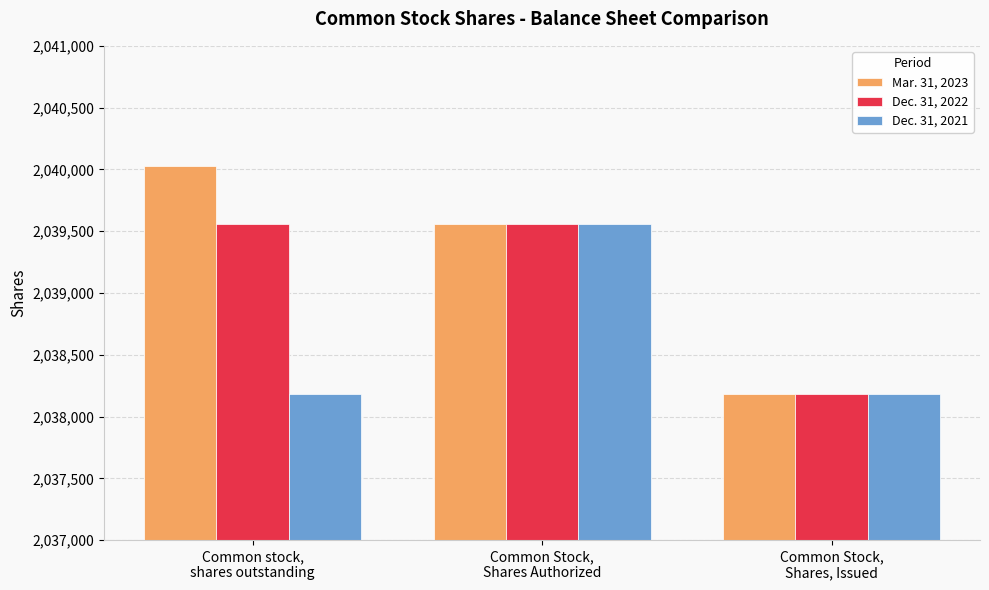

What is the value of the Dec. 31, 2022 bar at the 3rd from the left?

2038185